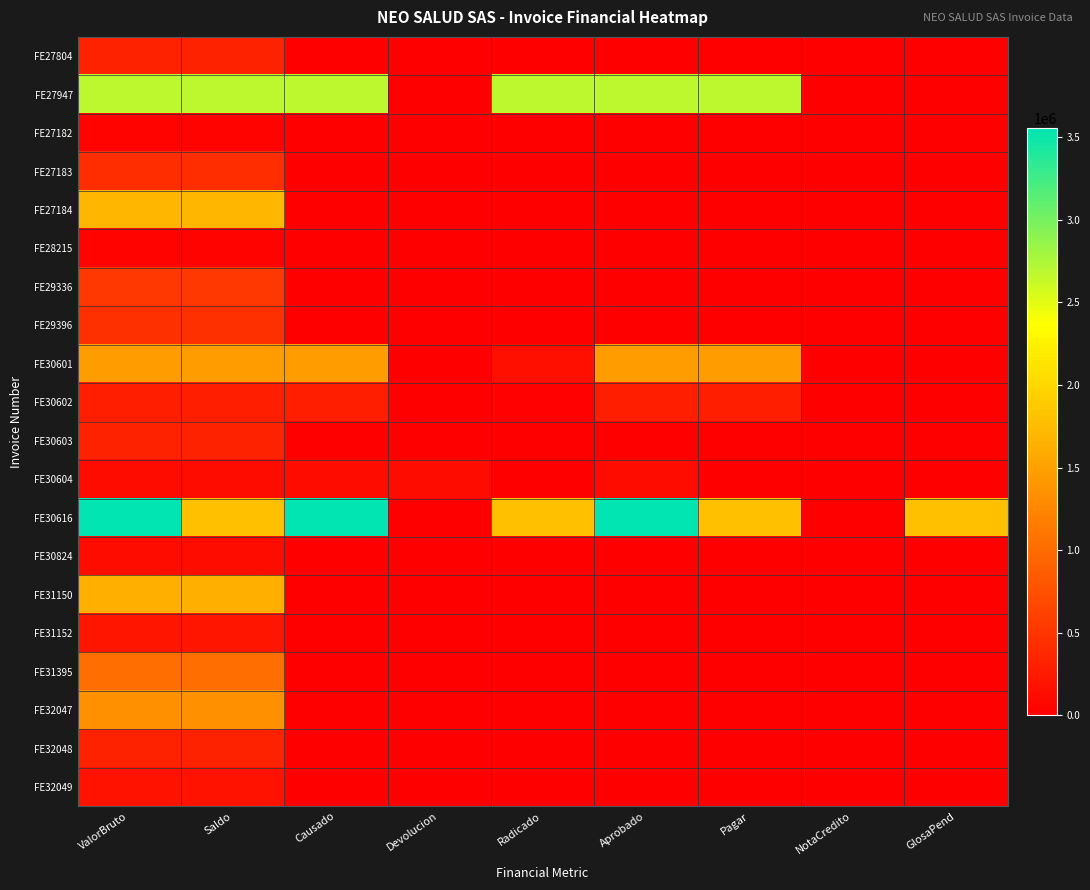

Which series has the largest range (max minus min)?

FE30616